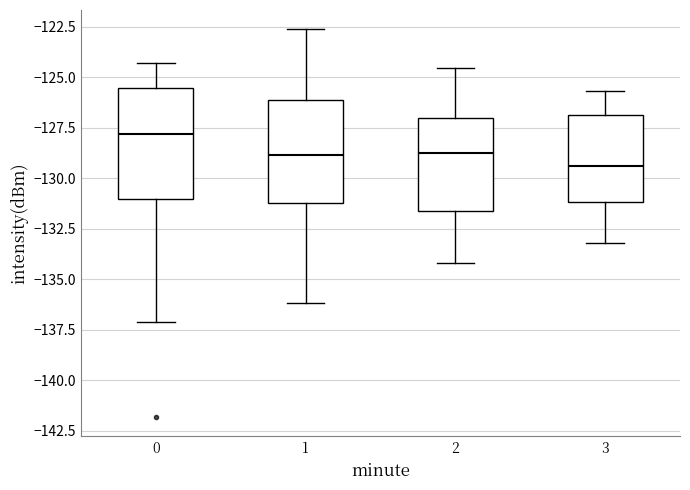

Reading left to right, transcribe this box plot: for each box, give where its median line is, the range the box spans, and where its two whiskers end, as read against the y-axis. The values are not printed on the chart, so give them approximately, as read against the axis.

0: median -128.0, box -131.0 to -125.5, whiskers -137.0 to -124.5
1: median -129.0, box -131.0 to -126.0, whiskers -136.0 to -122.5
2: median -128.5, box -131.5 to -127.0, whiskers -134.0 to -124.5
3: median -129.5, box -131.0 to -127.0, whiskers -133.0 to -125.5